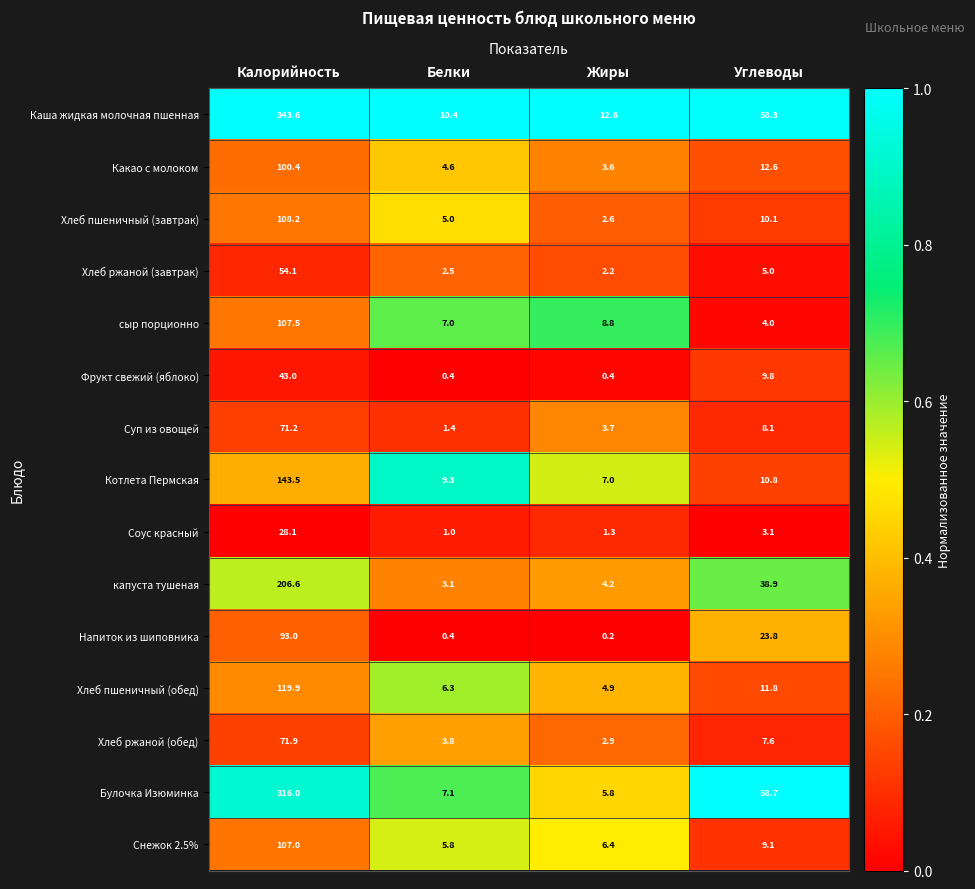

Is the value of Хлеб пшеничный (обед) at Калорийность greater than the value of Снежок 2.5% at Калорийность?

Yes